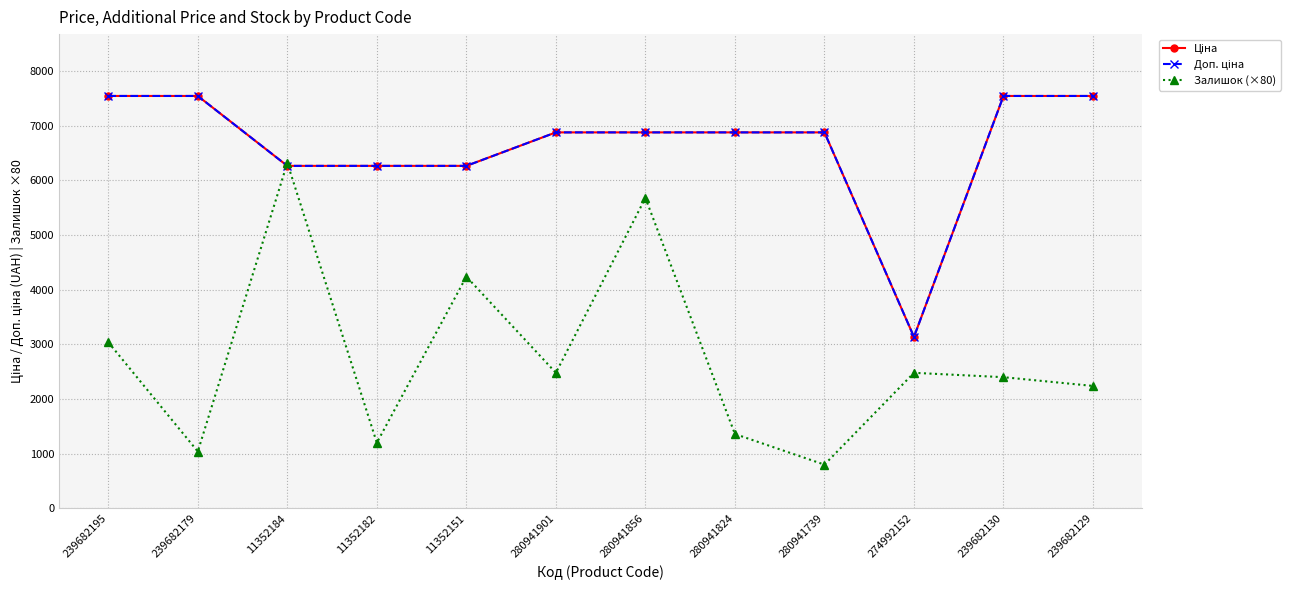

What is the label of the 10th point from the right?

11352184